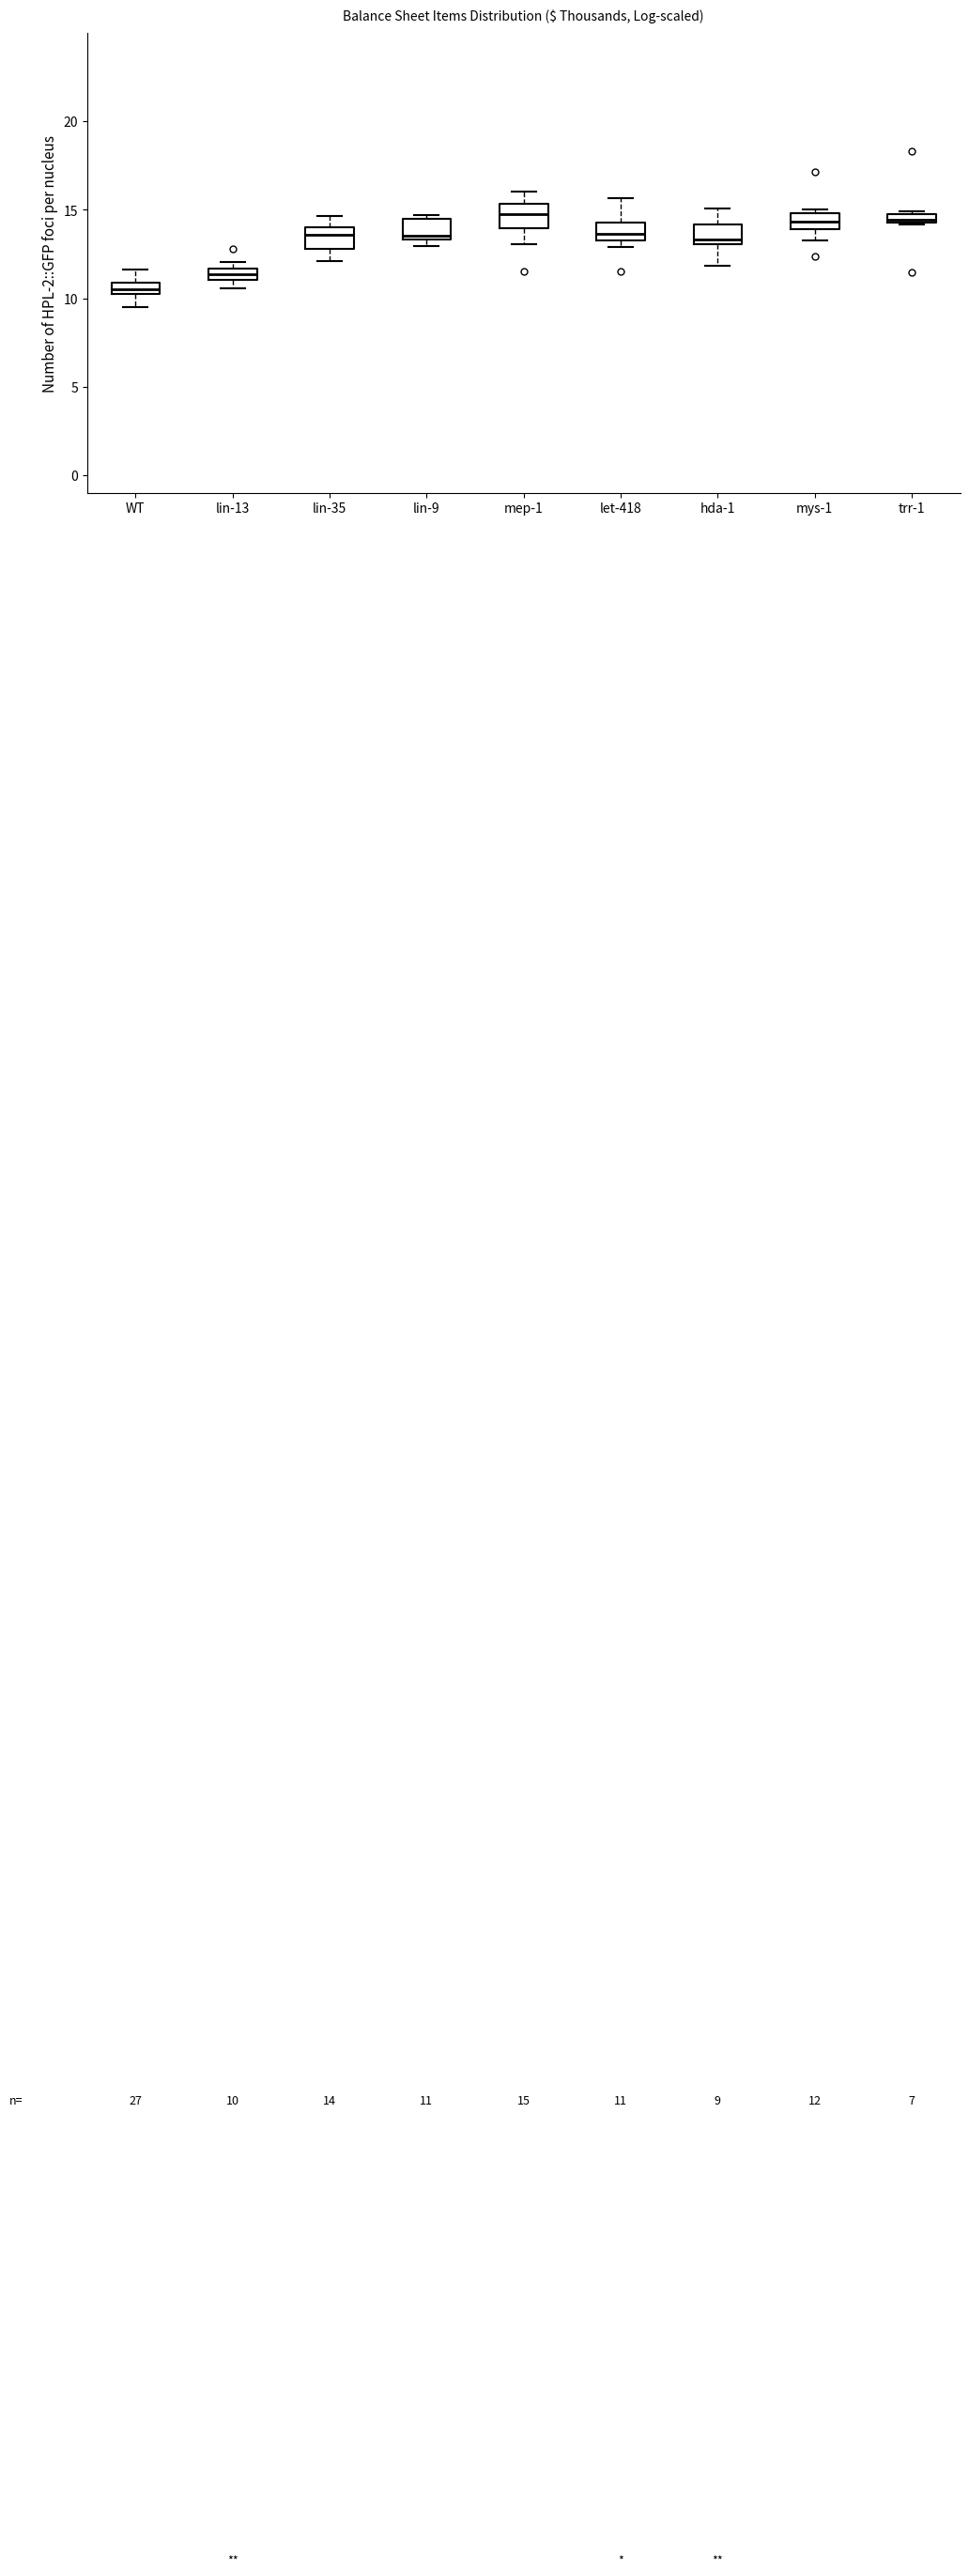

Which box has the lowest median line?

WT